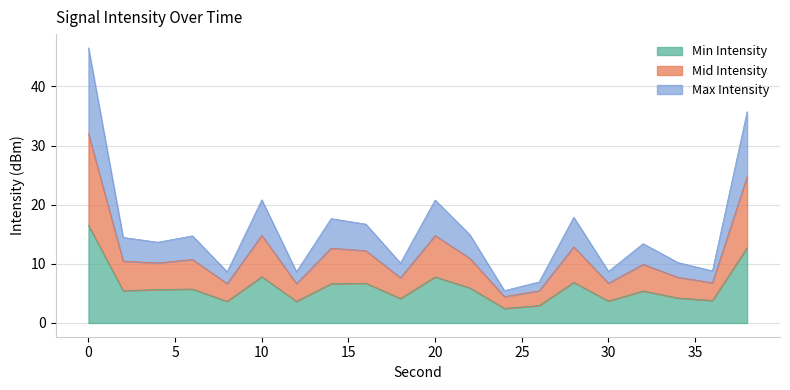

The Min Intensity series shows 21.7 at 0. True or false?

False